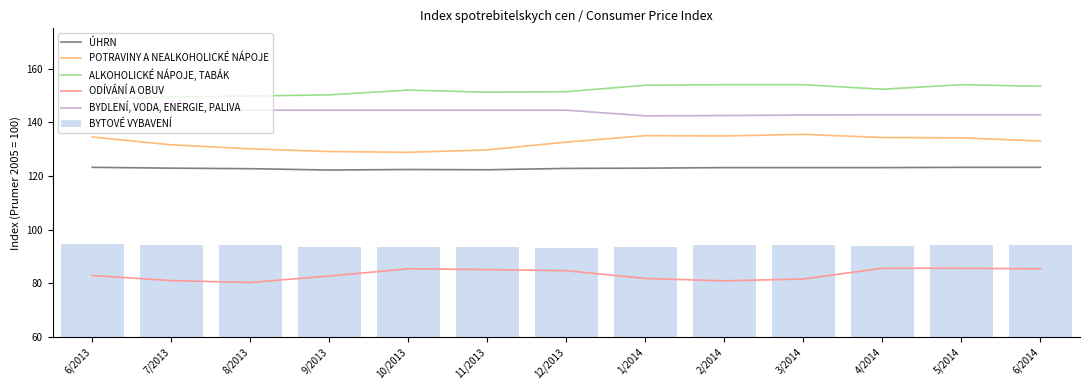

True or false: POTRAVINY A NEALKOHOLICKÉ NÁPOJE has a value of 35.7 at 5/2014.

False